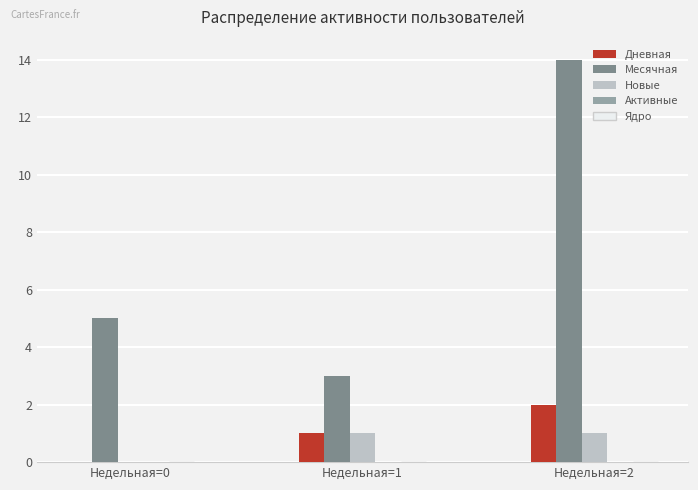

Is the value of Дневная at Недельная=2 greater than the value of Месячная at Недельная=0?

No